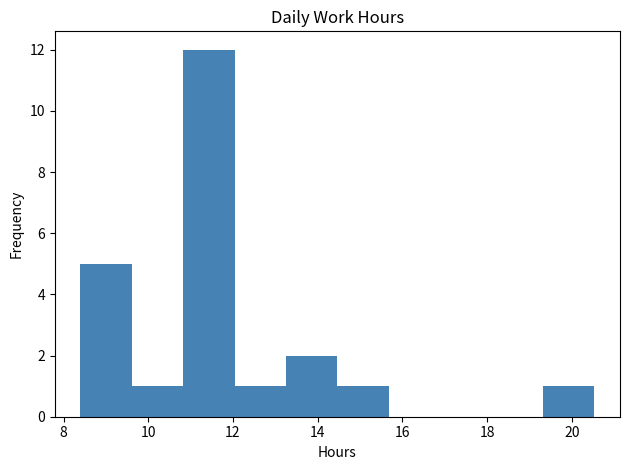

How tall is the bar that spans 13.2 to 14.4 on the x-axis? Neither the bar edges nor the heights are printed on the chart, so give them approximately, as read against the axes.

2